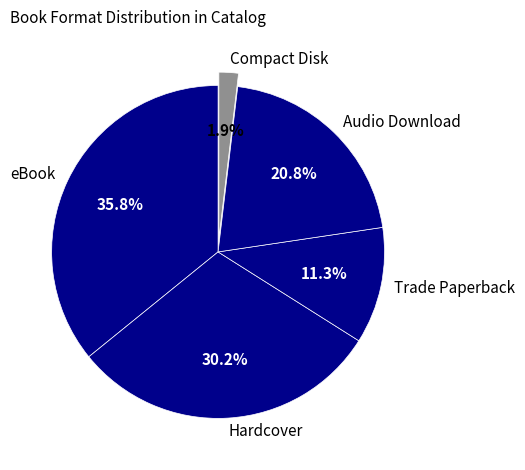

How many segments does this pie chart have?

5